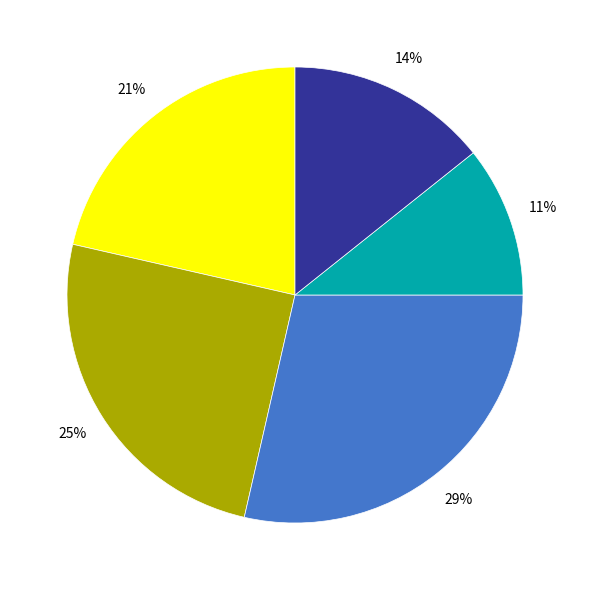

Is there any slice that represents more than half of the pie?

No